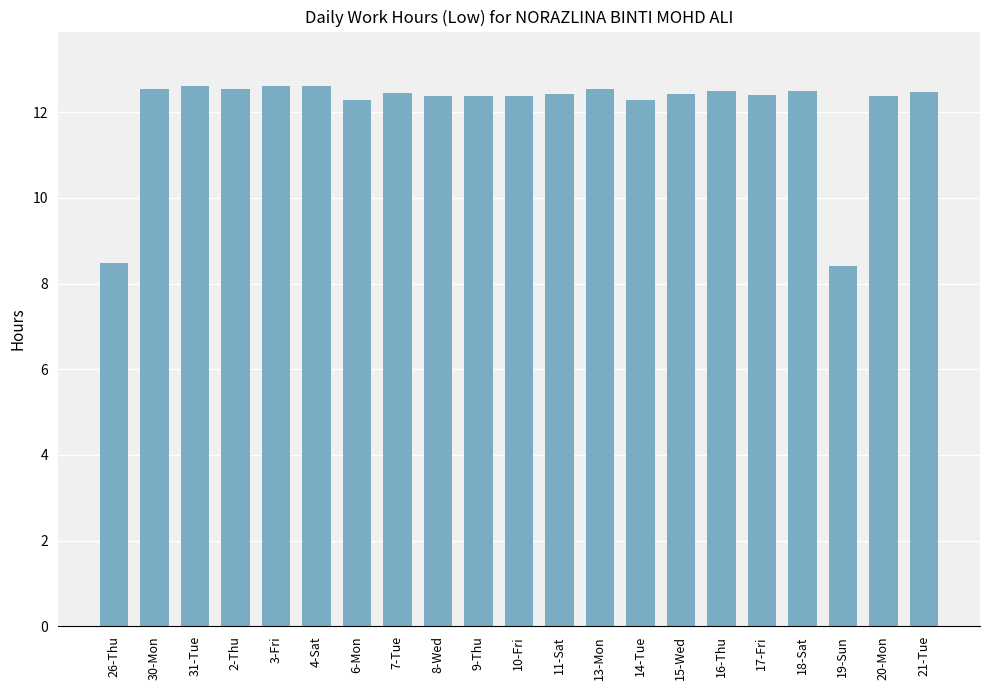

The value at 4-Sat is 7.2. True or false?

False